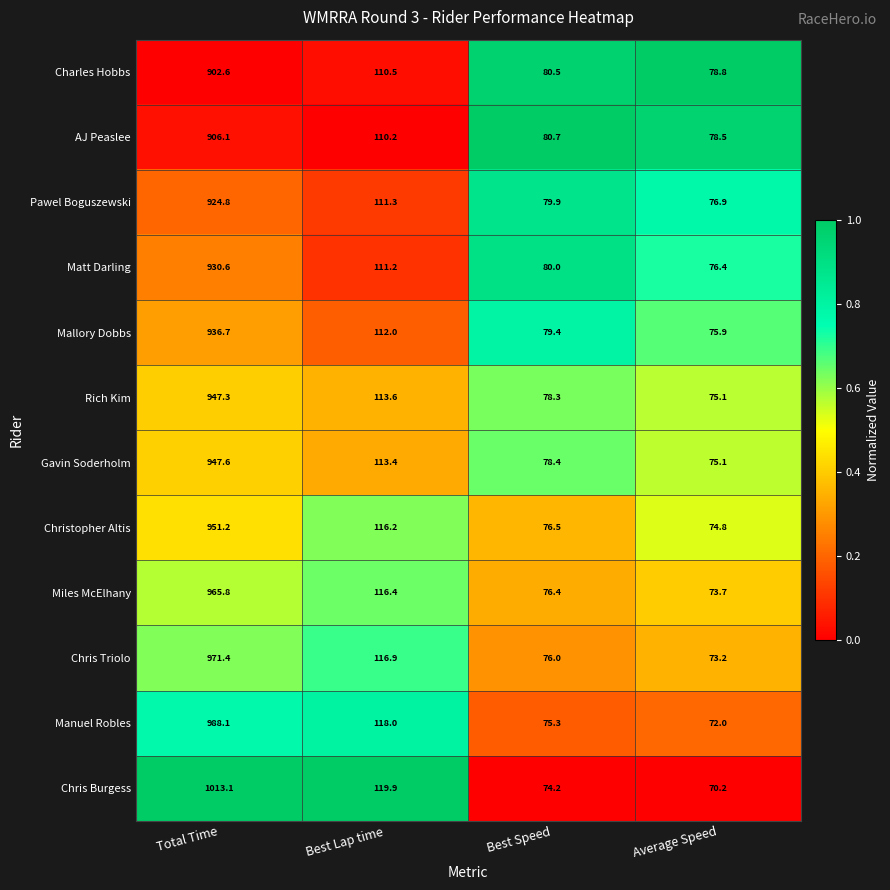

Read the Mallory Dobbs value at Best Lap time.

112.0